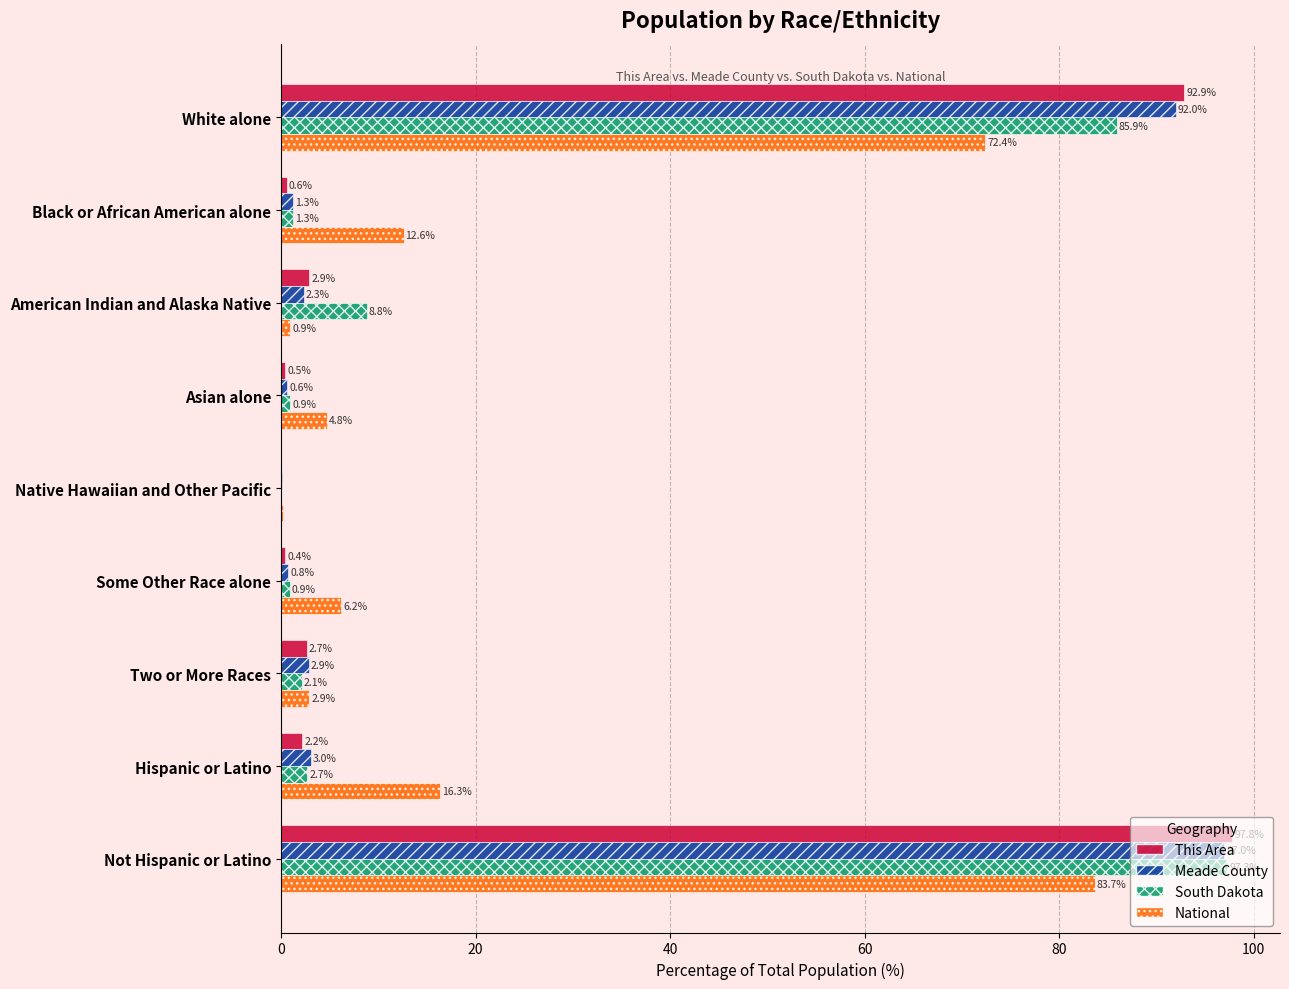

At which label is National closest to 41?

Hispanic or Latino